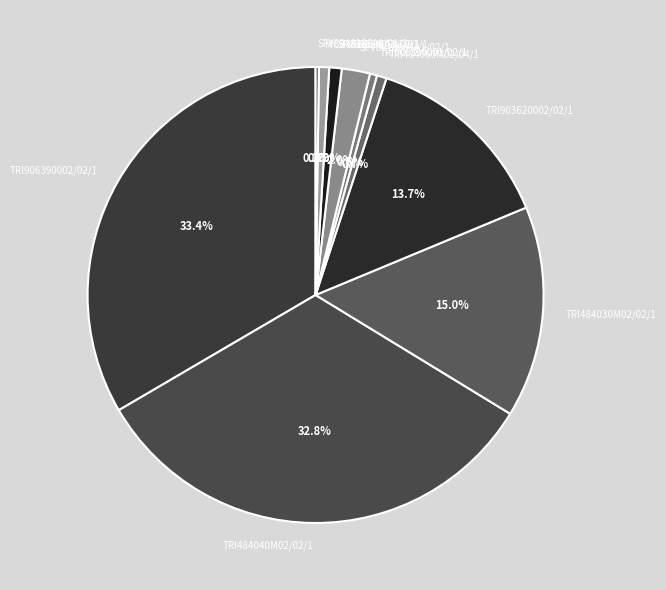

Is there a majority slice in this chart?

No